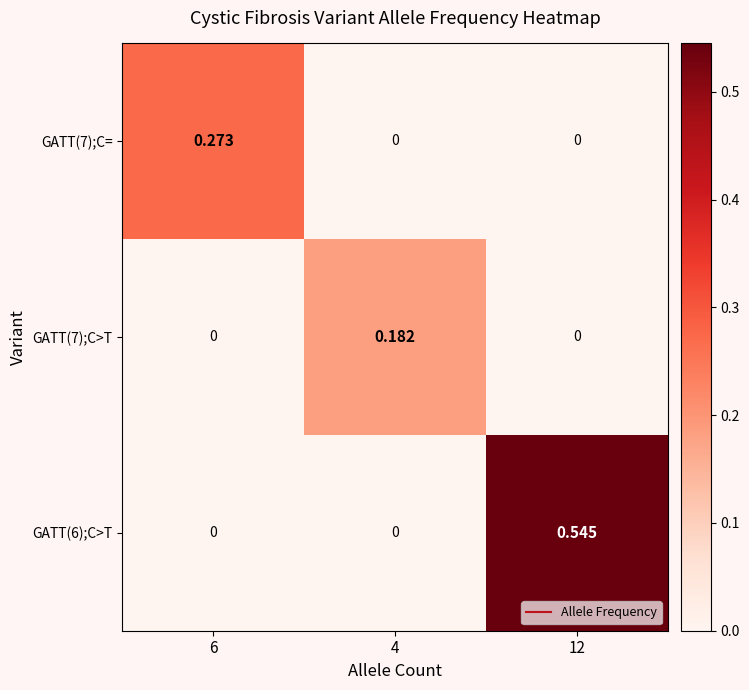

At which category does the chart reach its minimum across all series?

4